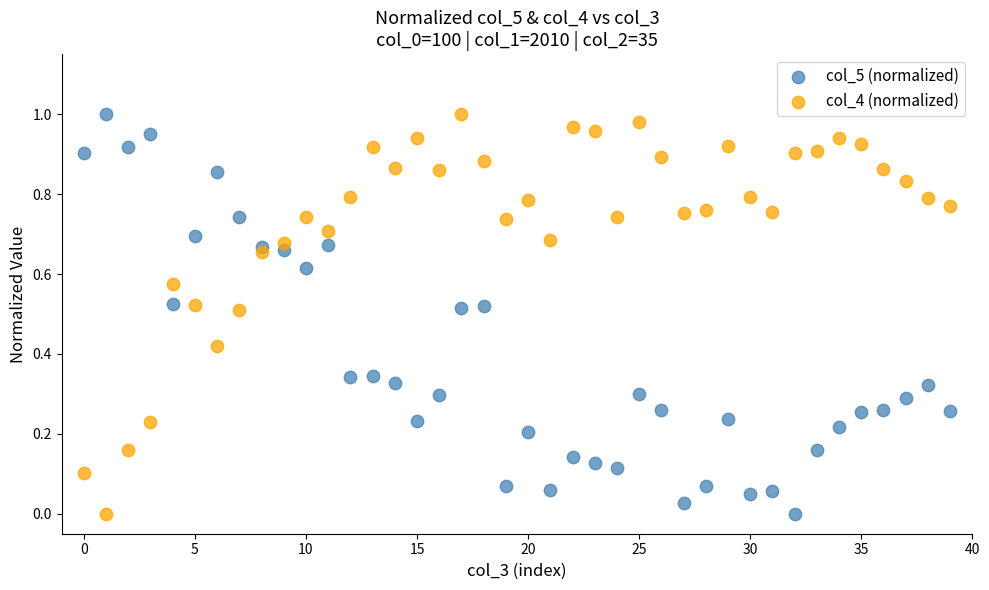

Count the number of points in this scatter plot.

80